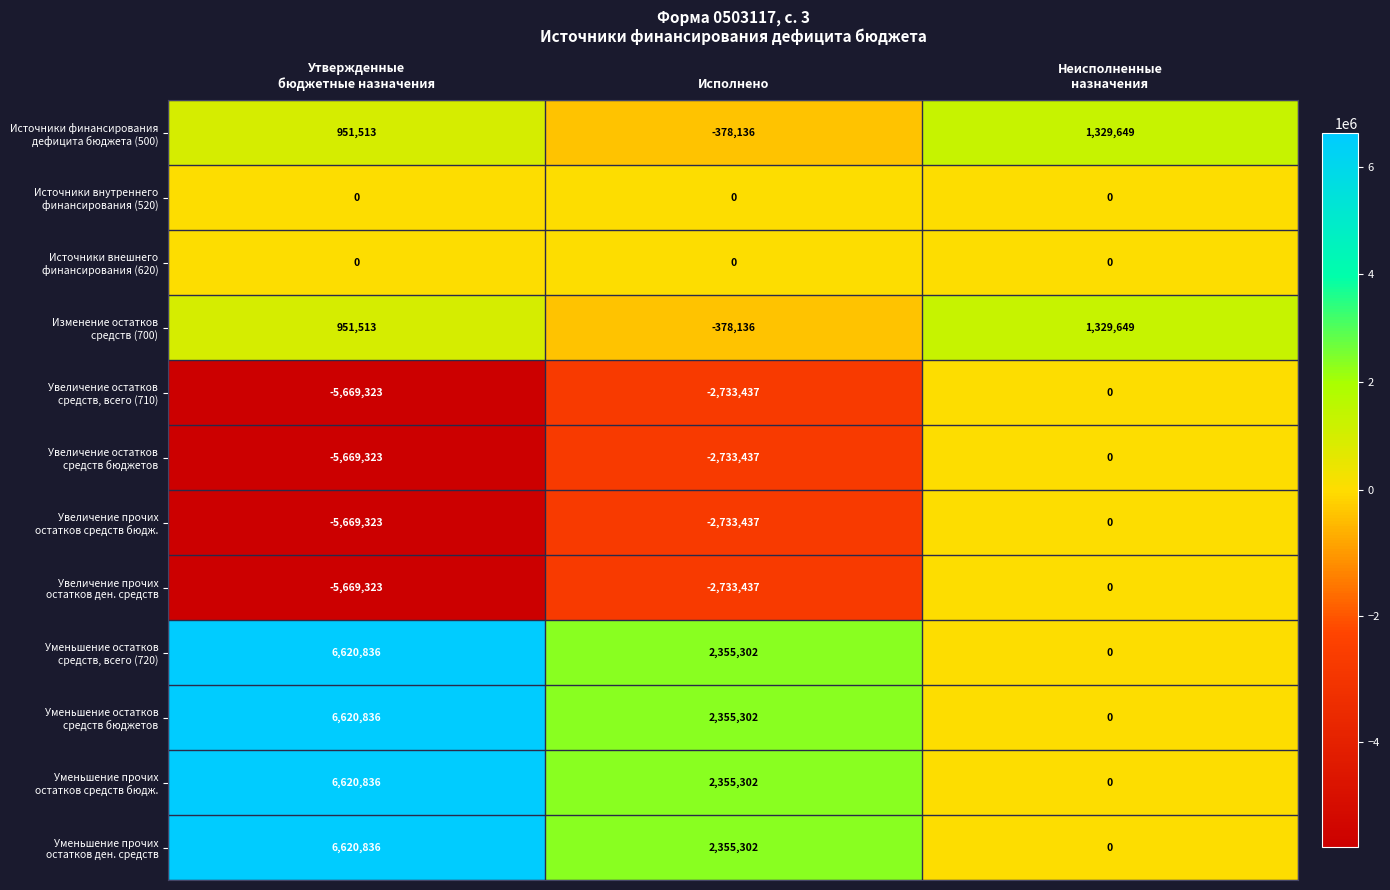

What is the smallest value displayed?

-5669323